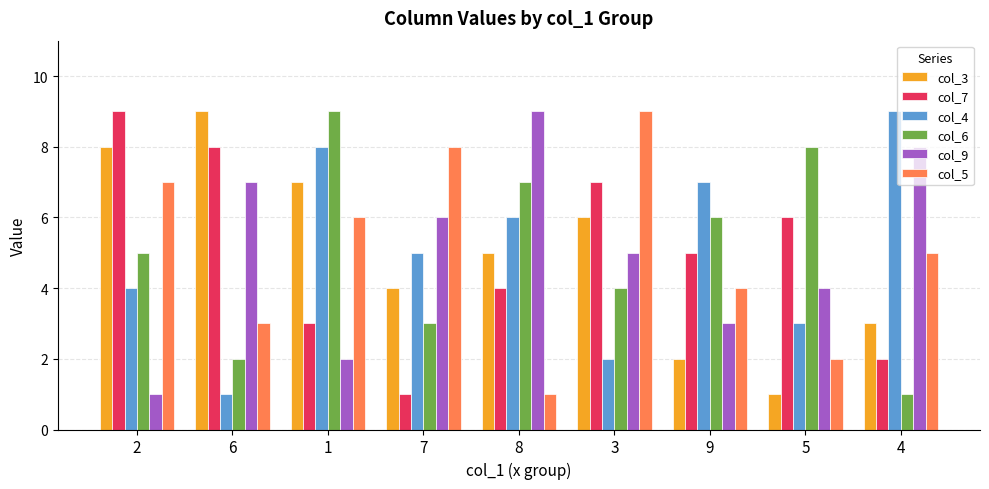

What is the greatest value displayed?

9